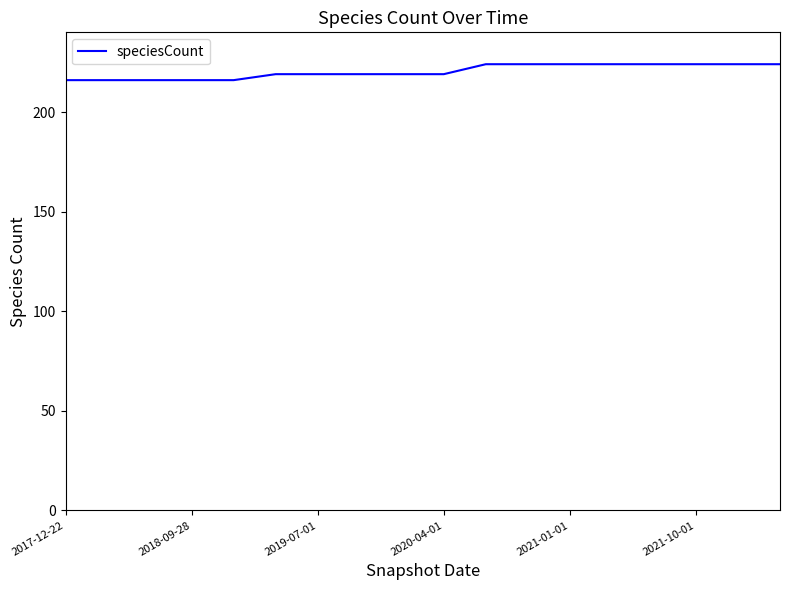

What is the difference between the maximum and minimum values?

8